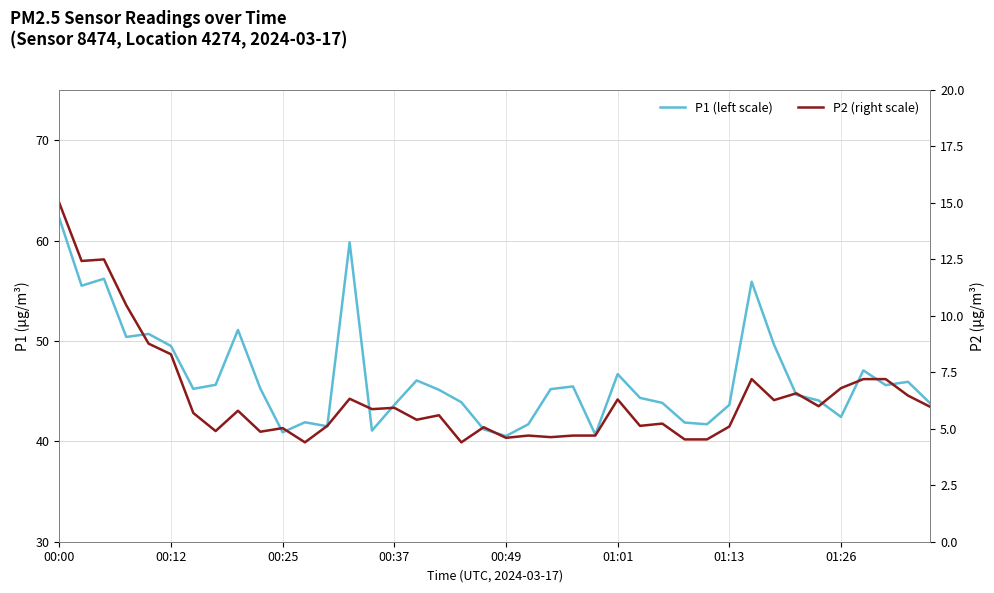

The P2 (right scale) series shows 7.2 at 31. True or false?

True